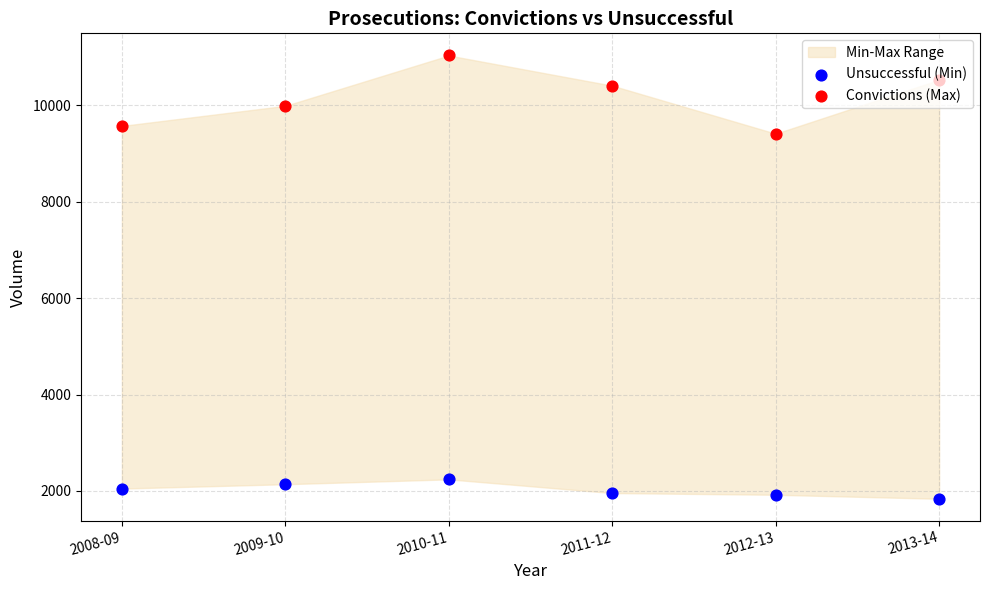

What is the total value across all series at 2013-14?

12368